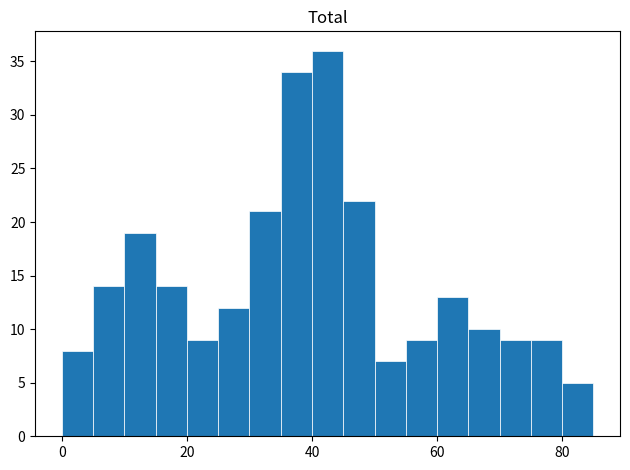

Around what value on the x-axis is the tallest bar? Give the approximate position of its centre, as read against the axis.

42